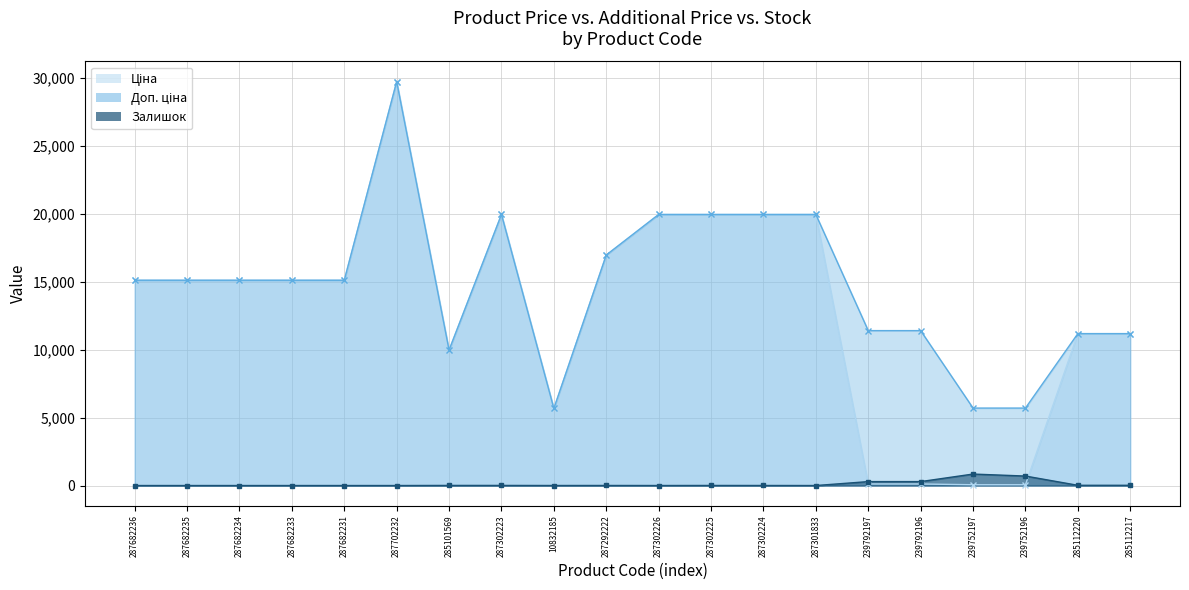

Rank the categories by Залишок value from lowest to highest.

287682236, 287682235, 287682234, 287682233, 287682231, 287702232, 287301833, 287302226, 10832185, 287302224, 287292222, 287302225, 285101569, 287302223, 285112220, 285112217, 239792197, 239792196, 239752196, 239752197